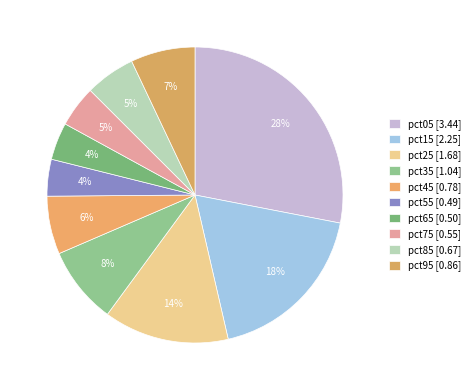

Count the number of slices in the pie.

10